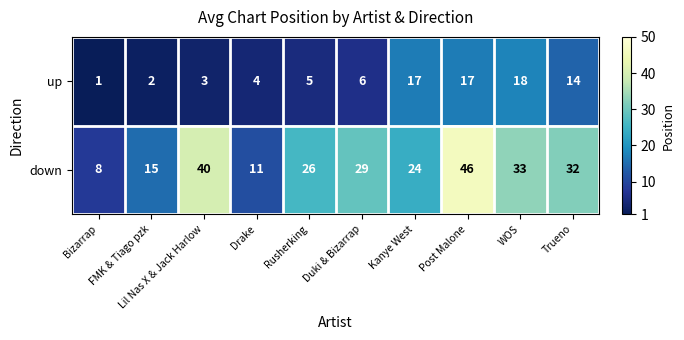

What is the spread (max minus min) of values at Duki & Bizarrap?

23